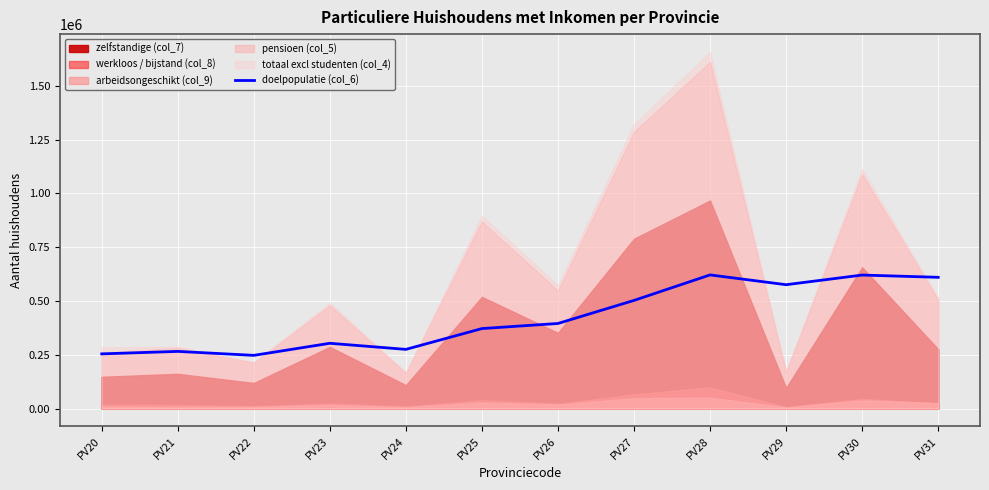

True or false: the data shows 1082936.5 at PV30.

False